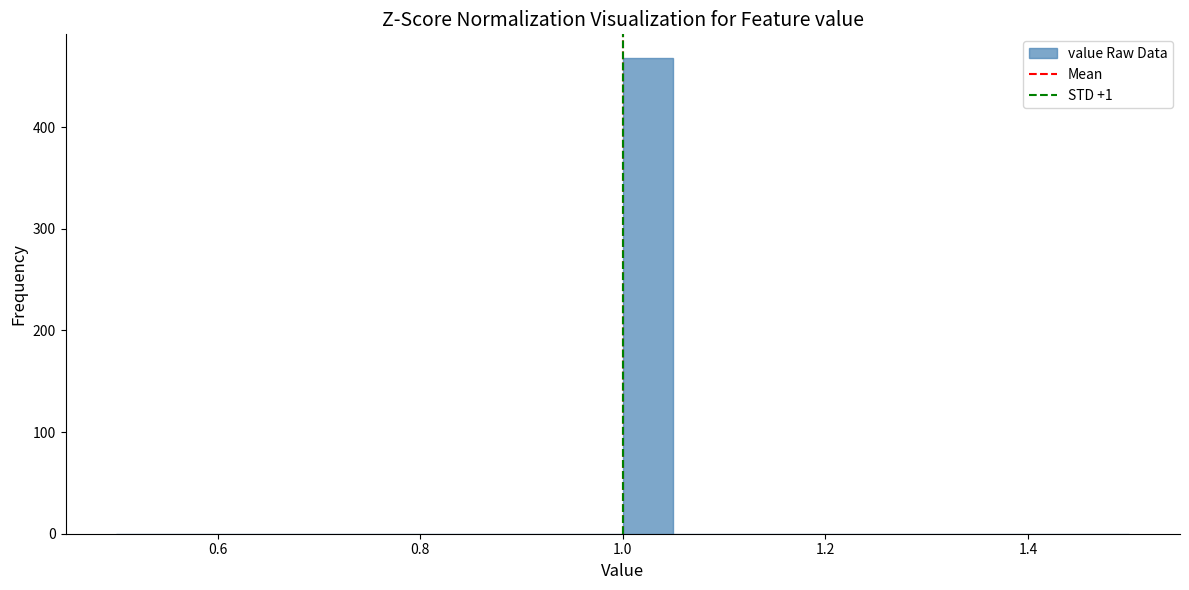

Read against the x-axis, roughly where is the centre of the tallest bar?

1.02